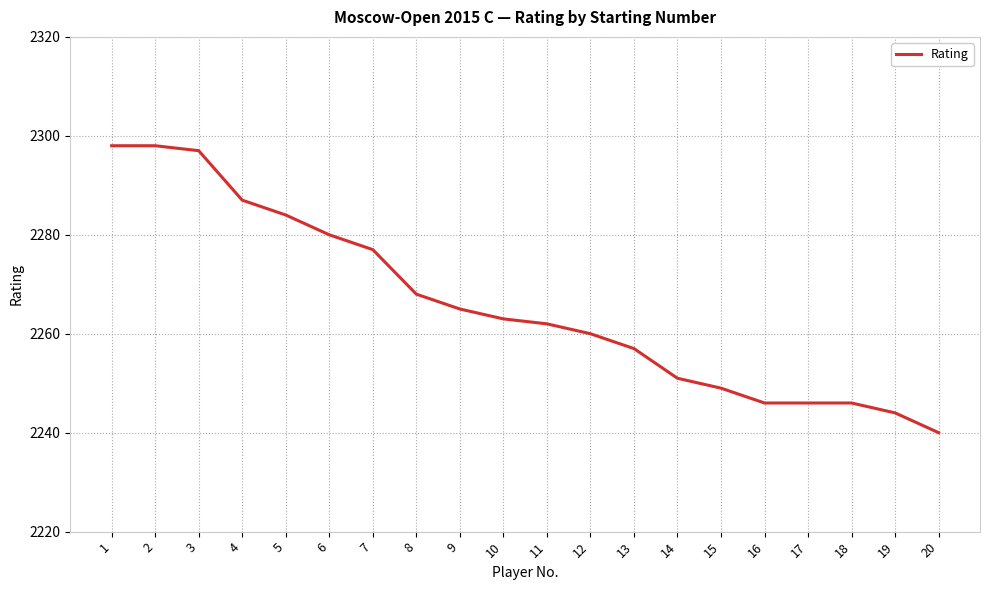

Which has a higher value, 20 or 13?

13